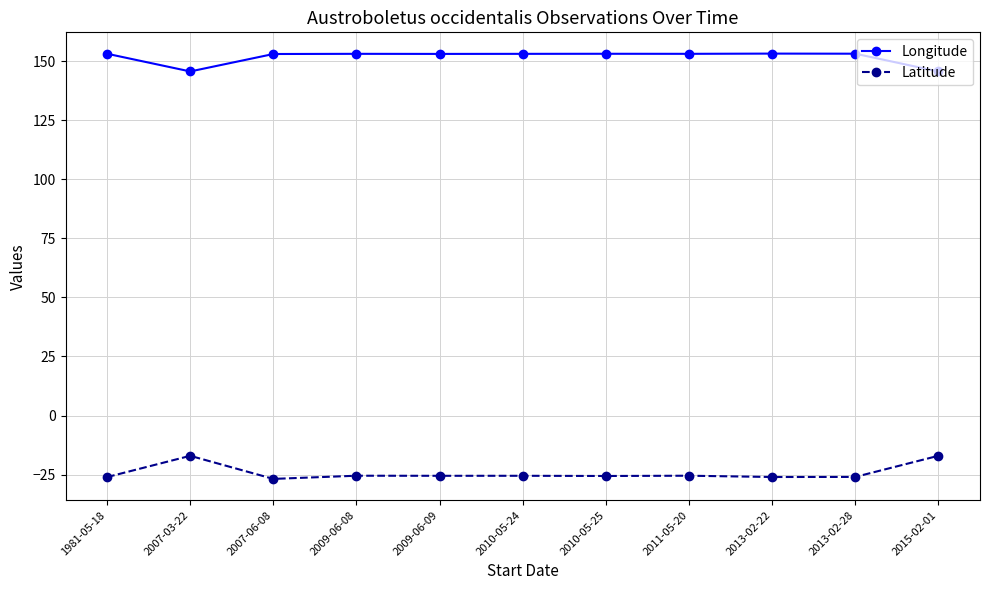

True or false: Longitude and Latitude intersect in this chart.

False